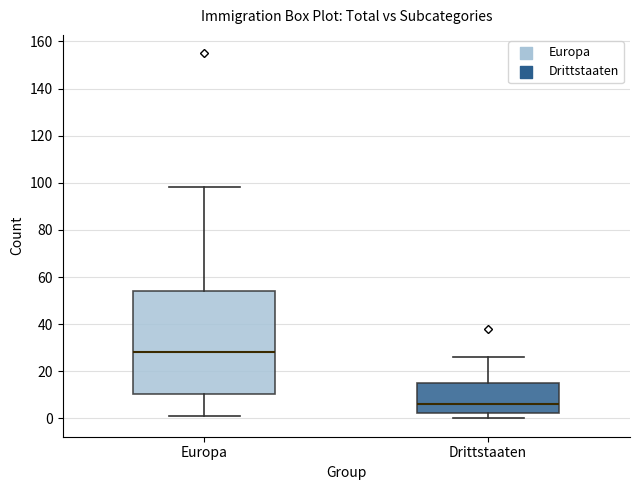

Which box's median line is the highest?

Europa